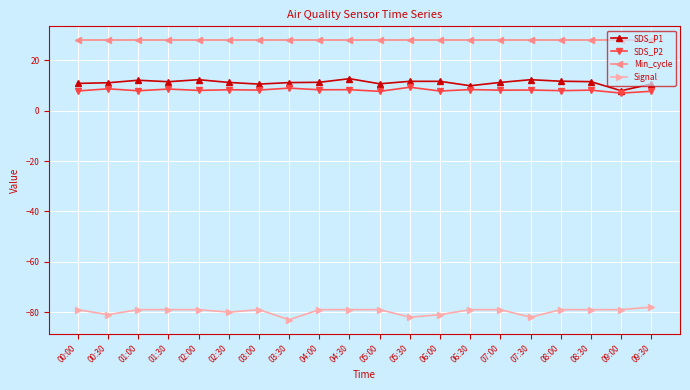

What is the spread (max minus min) of values at 01:00?

107.0